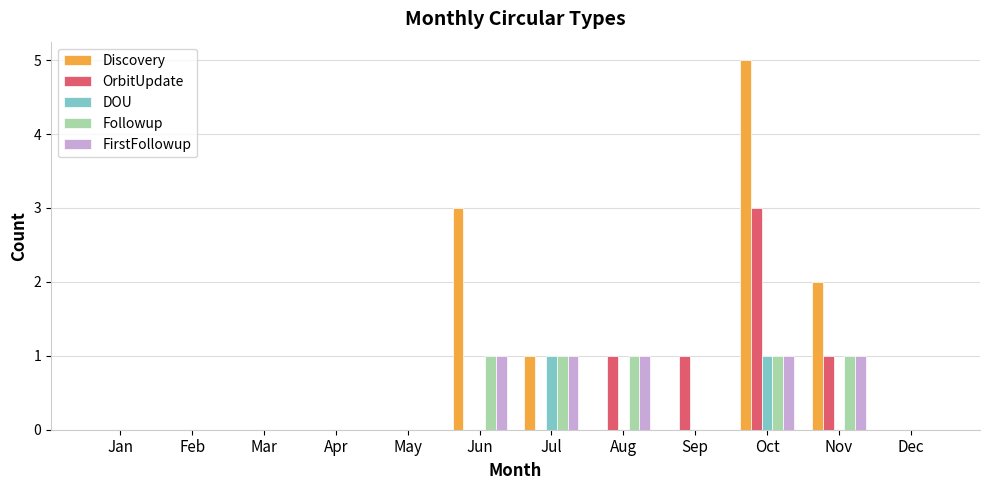

What are all the series names shown in the legend?

Discovery, OrbitUpdate, DOU, Followup, FirstFollowup